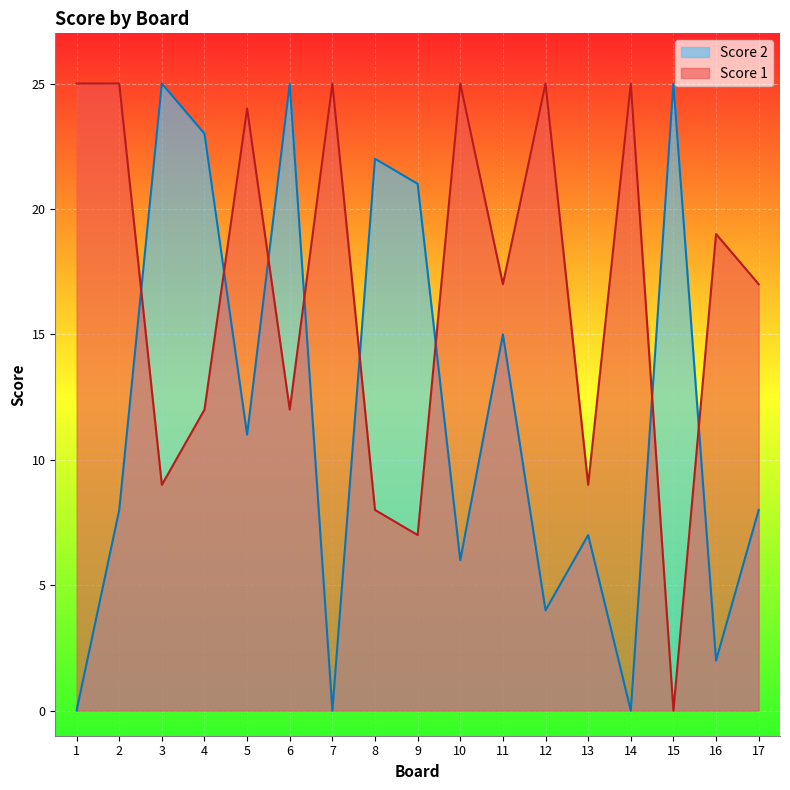

How many values in the Score 2 series exceed 8?

8